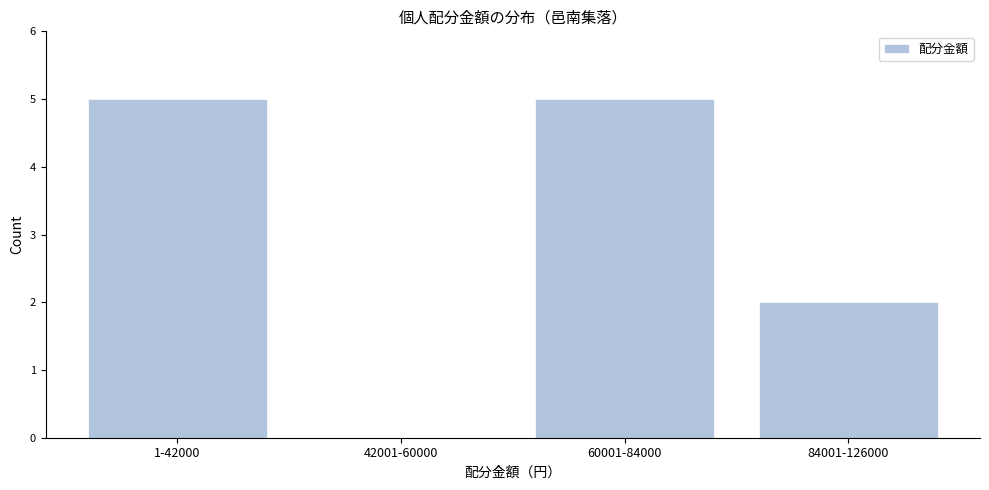

Reading left to right, extract all data points from this chart.

1-42000=5	42001-60000=0	60001-84000=5	84001-126000=2